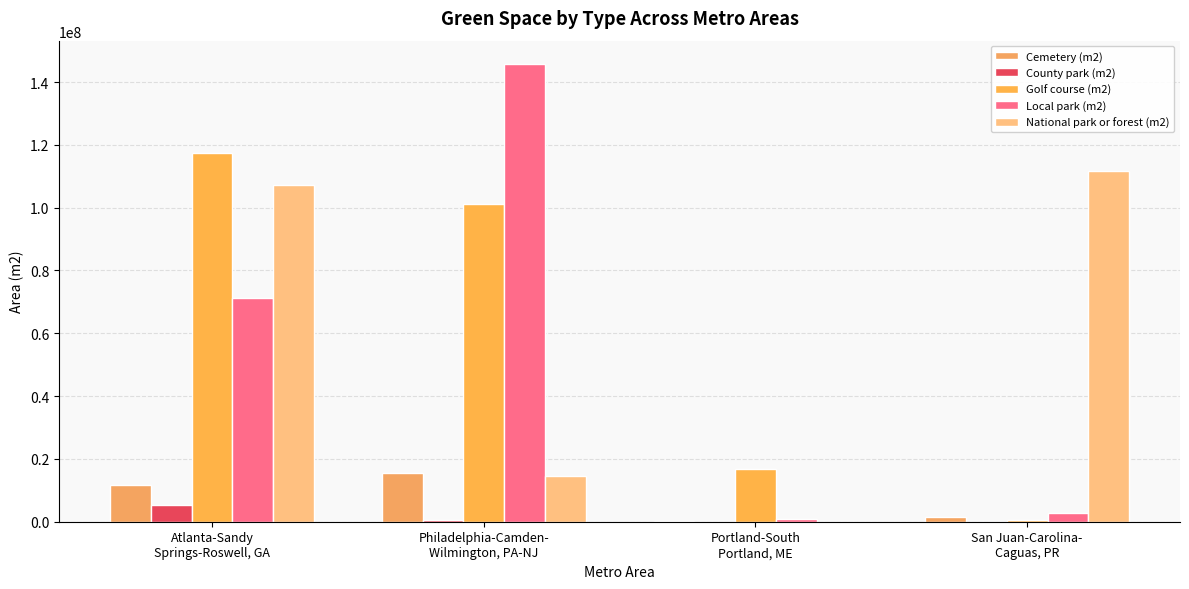

How many groups of bars are there?

4